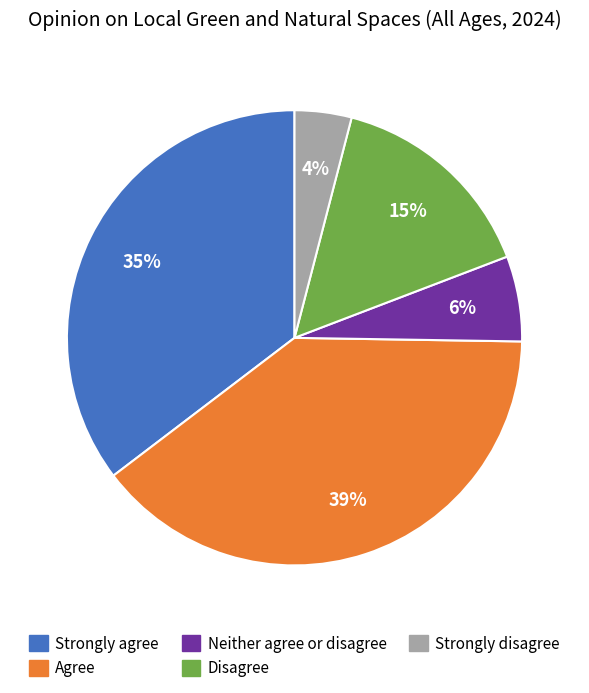

Rank the categories by value from lowest to highest.

Strongly disagree, Neither agree or disagree, Disagree, Strongly agree, Agree